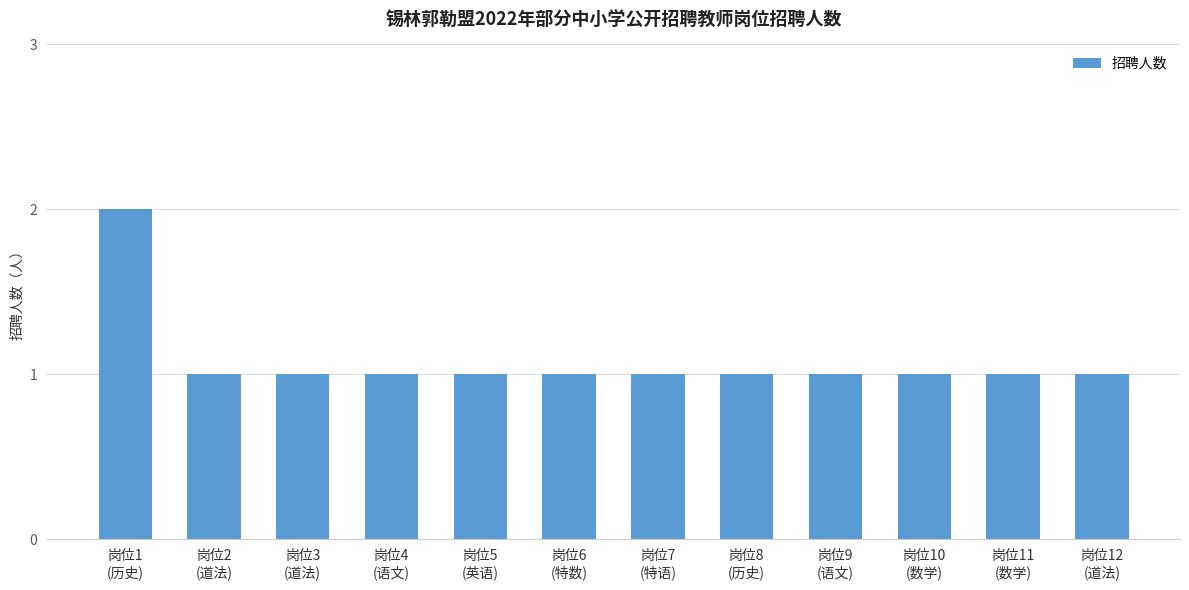

Count the number of data series in this chart.

1